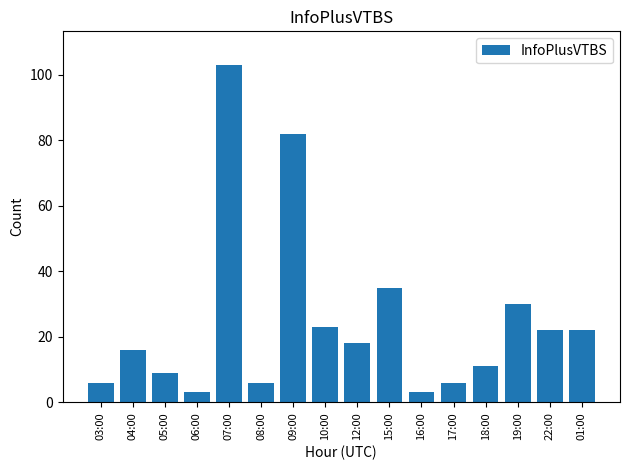

Which label corresponds to the largest value in the chart?

07:00